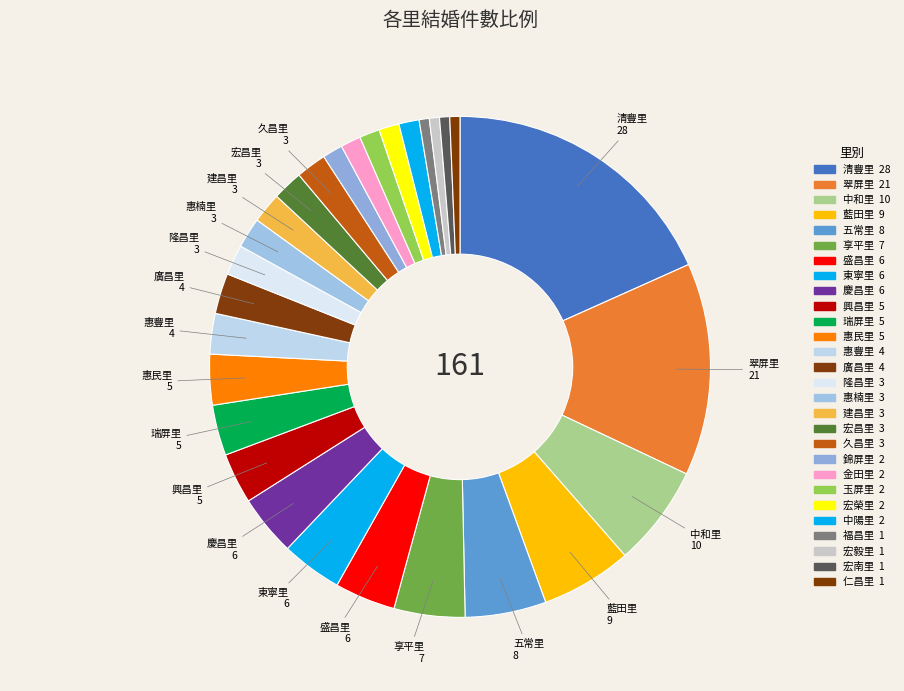

How many slices are in this pie chart?

28